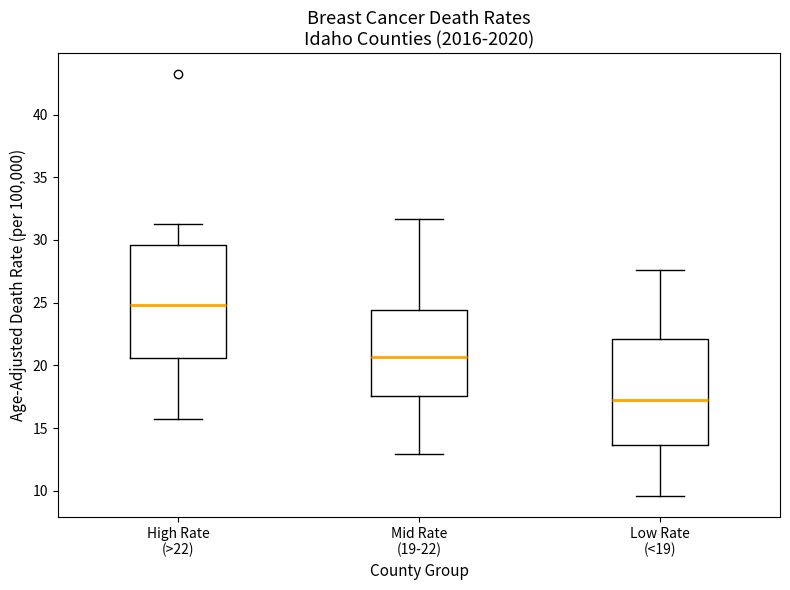

Reading left to right, read every box against the y-axis: the position of its median line, the range the box covers, and the ends of its whiskers. The values are not printed on the chart, so give them approximately, as read against the axis.

High Rate (>22): median 25.0, box 20.5 to 29.5, whiskers 15.5 to 31.5
Mid Rate (19-22): median 20.5, box 17.5 to 24.5, whiskers 13.0 to 31.5
Low Rate (<19): median 17.0, box 13.5 to 22.0, whiskers 9.5 to 27.5